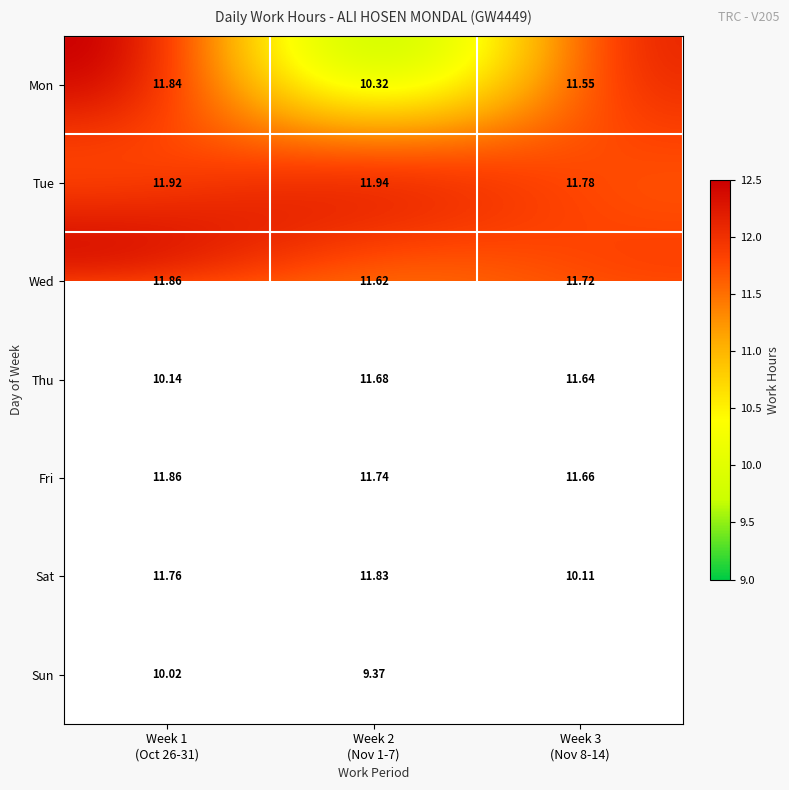

At which label does Sun reach its minimum?

Week 2 (Nov 1-7)